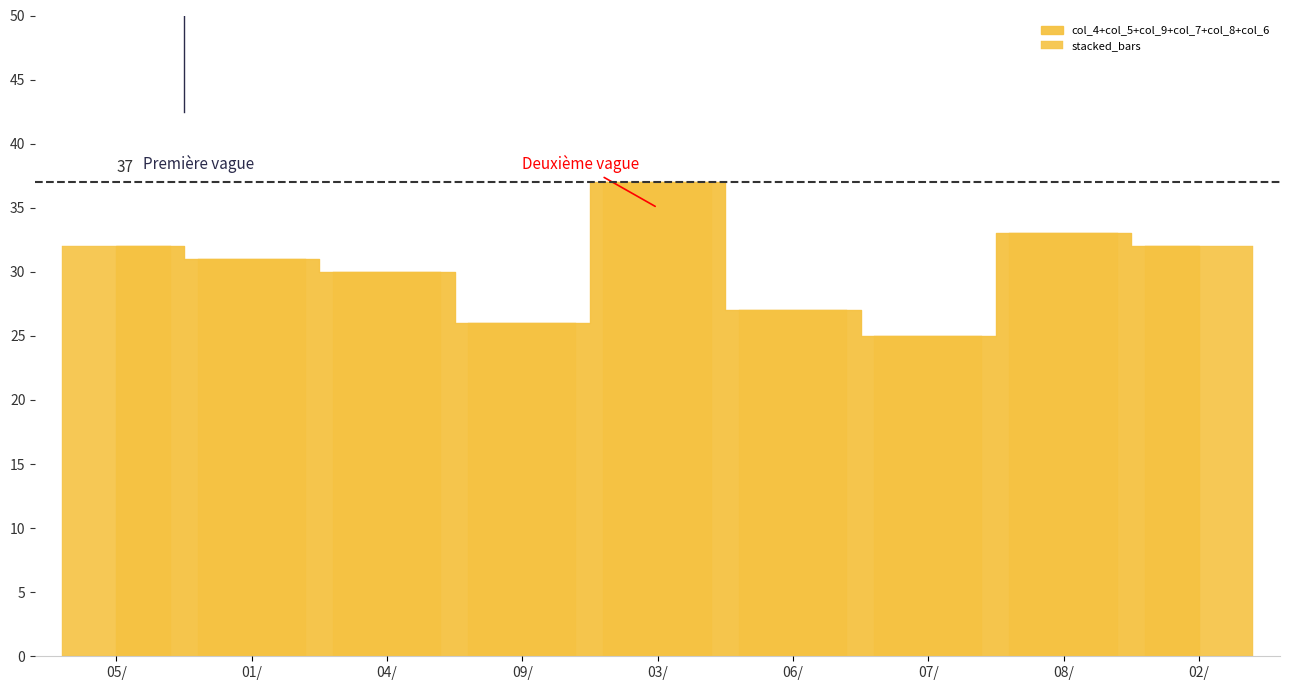

What is the label of the 6th bar from the left?

06/